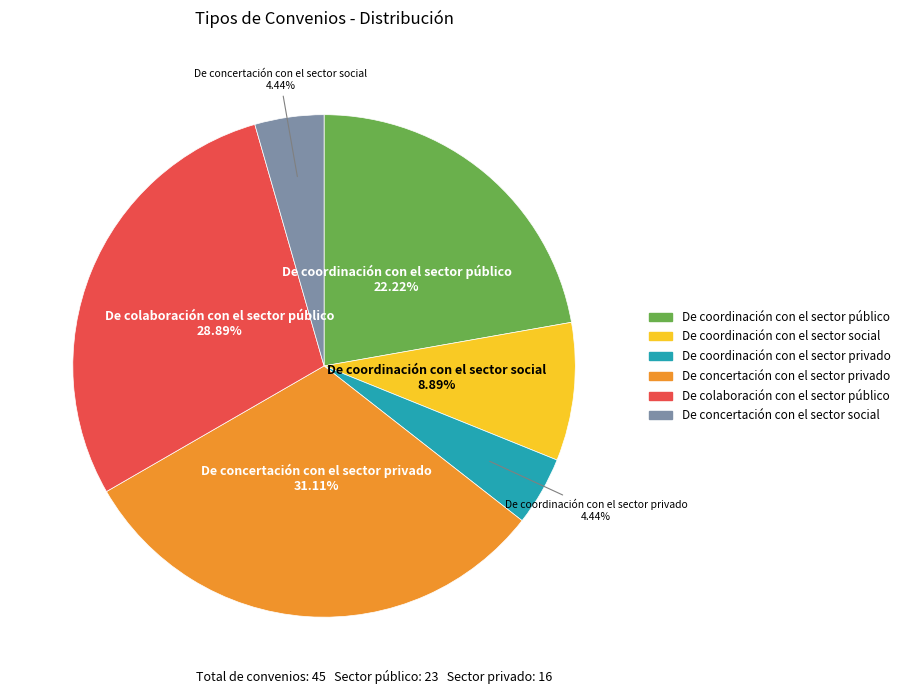

Is there a majority slice in this chart?

No